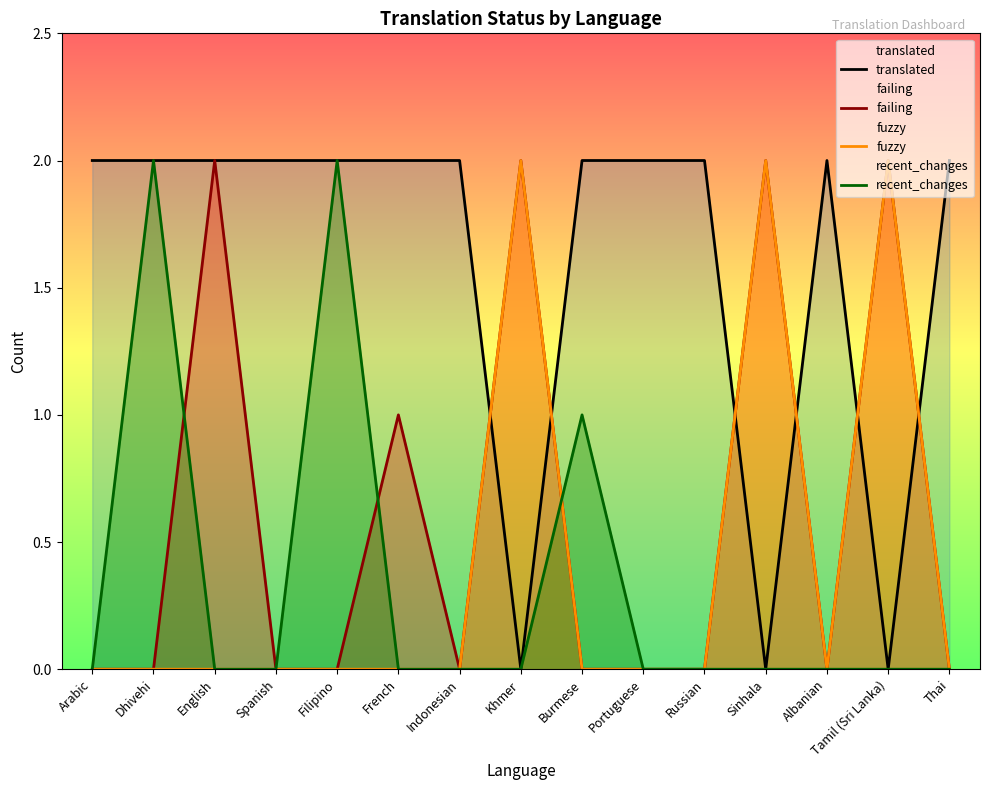

Reading left to right, transcribe all the data shown in this chart.

translated: Arabic=2	Dhivehi=2	English=2	Spanish=2	Filipino=2	French=2	Indonesian=2	Khmer=0	Burmese=2	Portuguese=2	Russian=2	Sinhala=0	Albanian=2	Tamil (Sri Lanka)=0	Thai=2
failing: Arabic=0	Dhivehi=0	English=2	Spanish=0	Filipino=0	French=1	Indonesian=0	Khmer=2	Burmese=0	Portuguese=0	Russian=0	Sinhala=2	Albanian=0	Tamil (Sri Lanka)=2	Thai=0
fuzzy: Arabic=0	Dhivehi=0	English=0	Spanish=0	Filipino=0	French=0	Indonesian=0	Khmer=2	Burmese=0	Portuguese=0	Russian=0	Sinhala=2	Albanian=0	Tamil (Sri Lanka)=2	Thai=0
recent_changes: Arabic=0	Dhivehi=2	English=0	Spanish=0	Filipino=2	French=0	Indonesian=0	Khmer=0	Burmese=1	Portuguese=0	Russian=0	Sinhala=0	Albanian=0	Tamil (Sri Lanka)=0	Thai=0